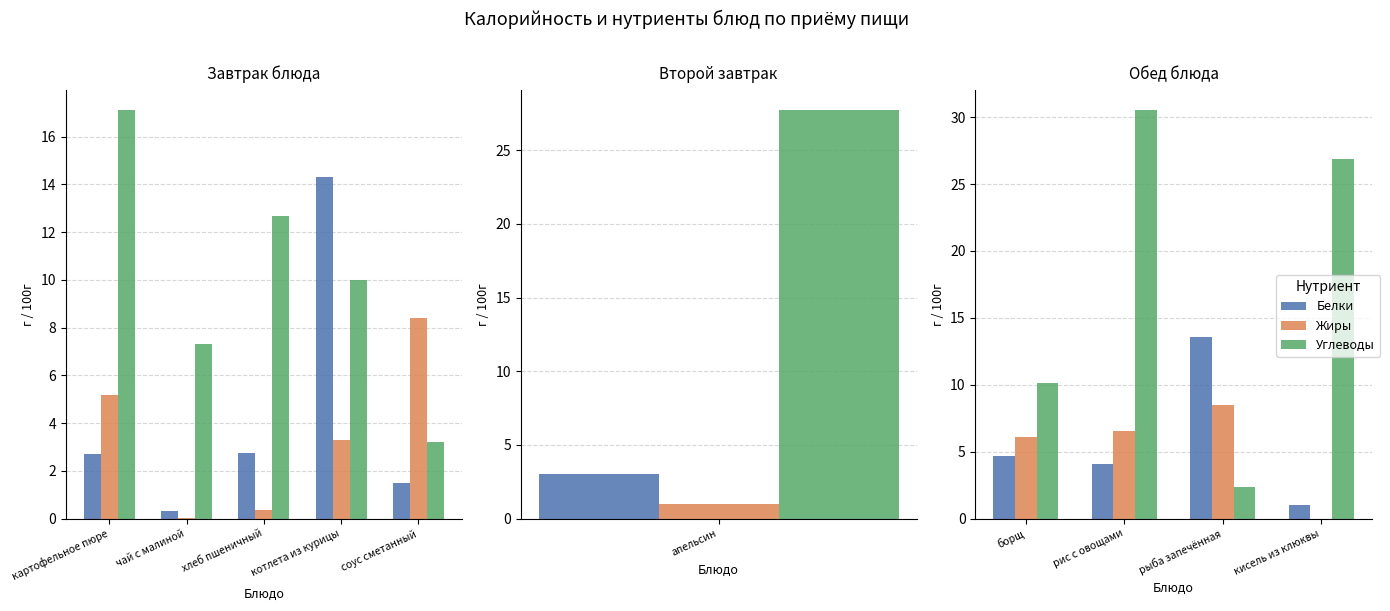

List the series in order of their peak value, lowest first.

Жиры, Белки, Углеводы